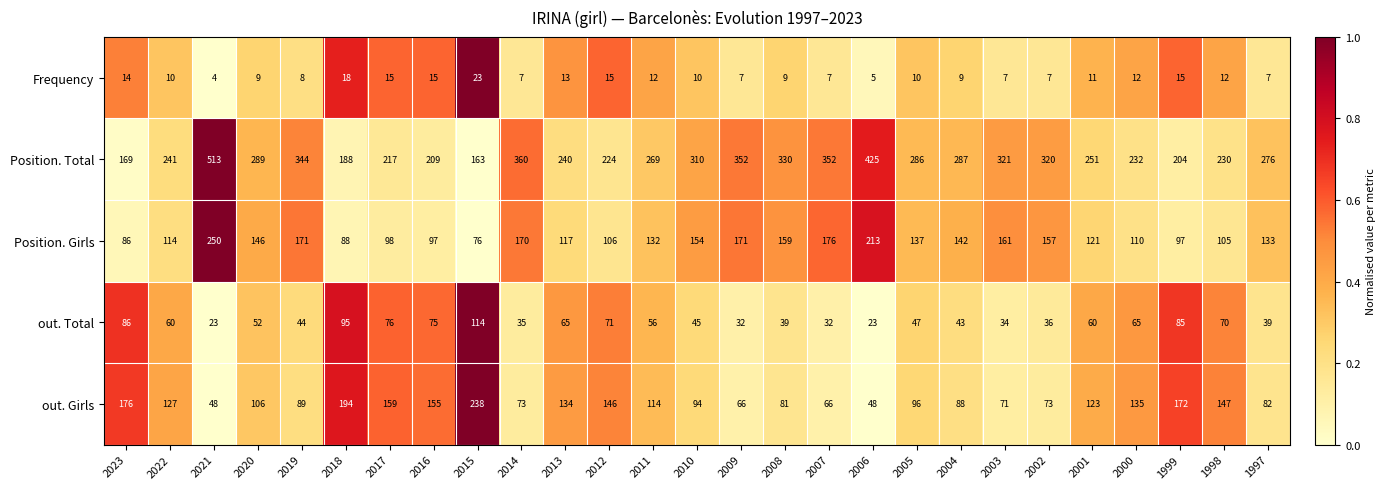

Count the number of categories in the chart.

27